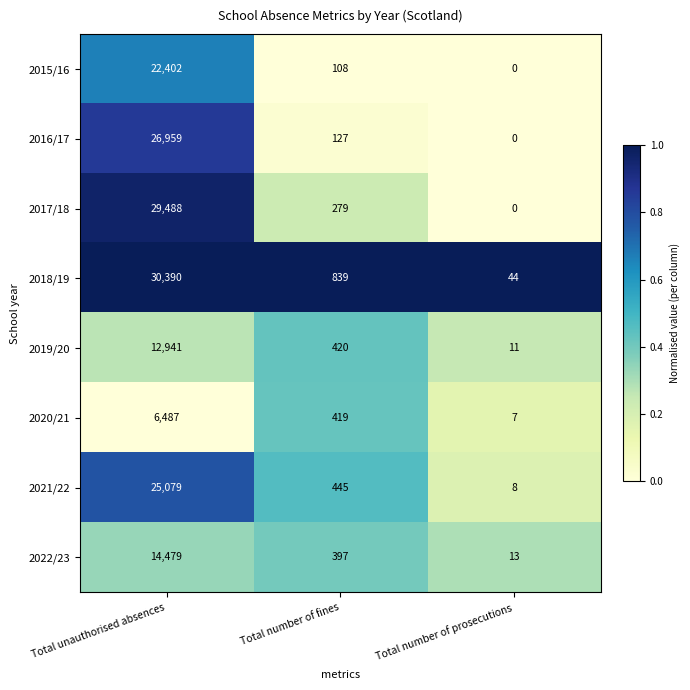

Which series has the widest spread of values?

2018/19